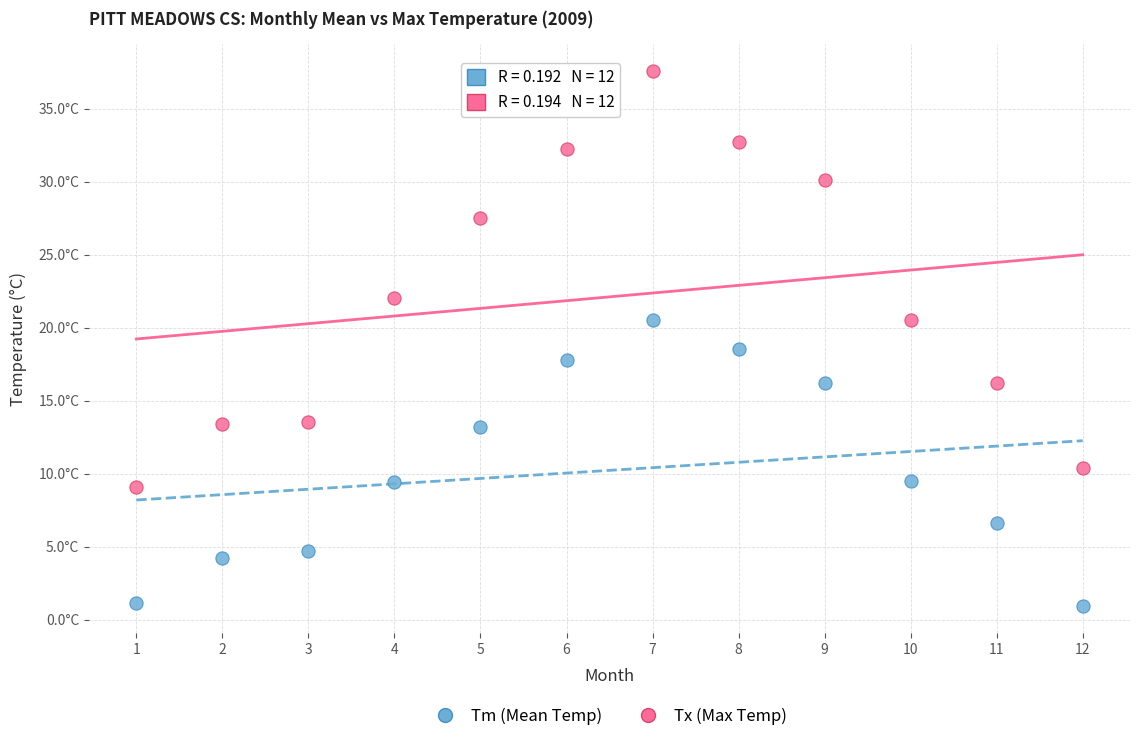

Which series reaches the minimum Y coordinate?

Tm (Mean Temp)